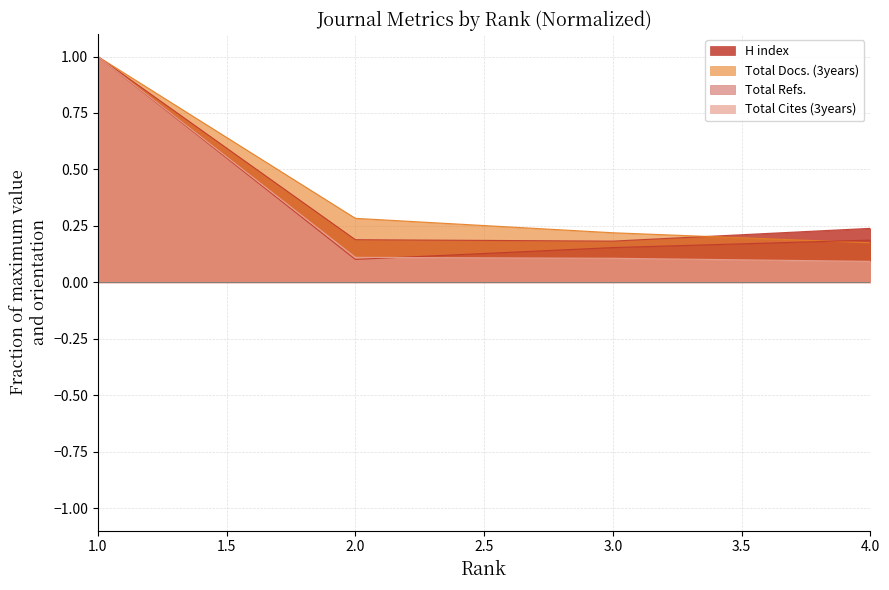

Between 1 and 4, which is larger?

1